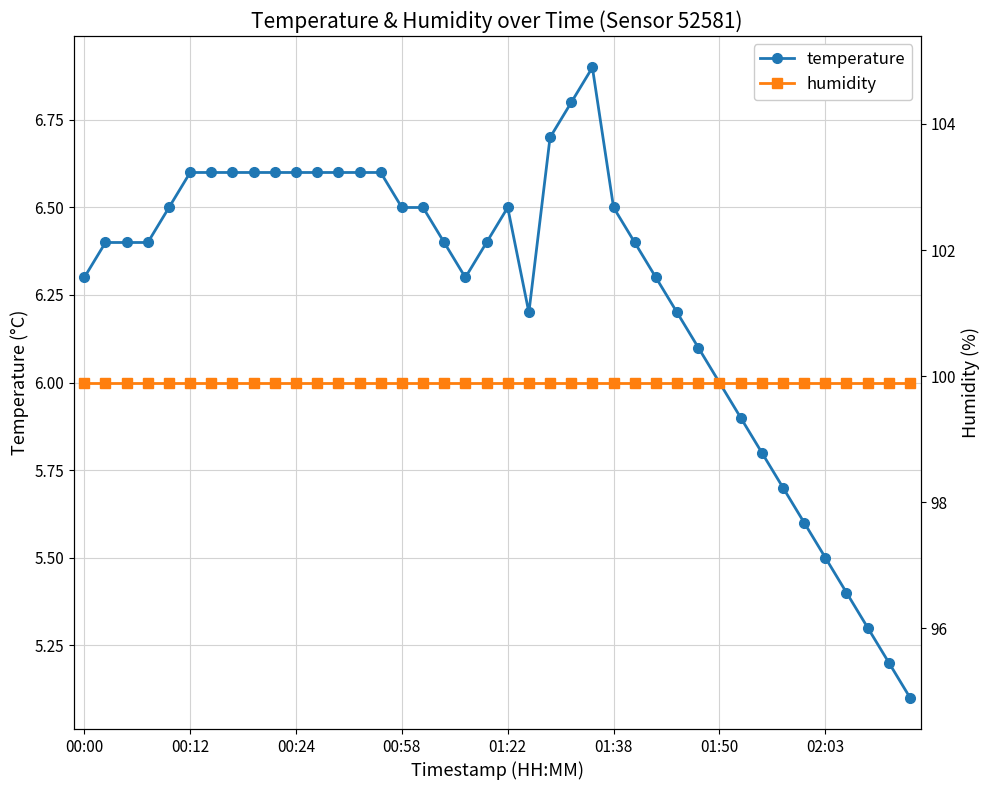

Where is humidity nearest to the value 99?

00:00